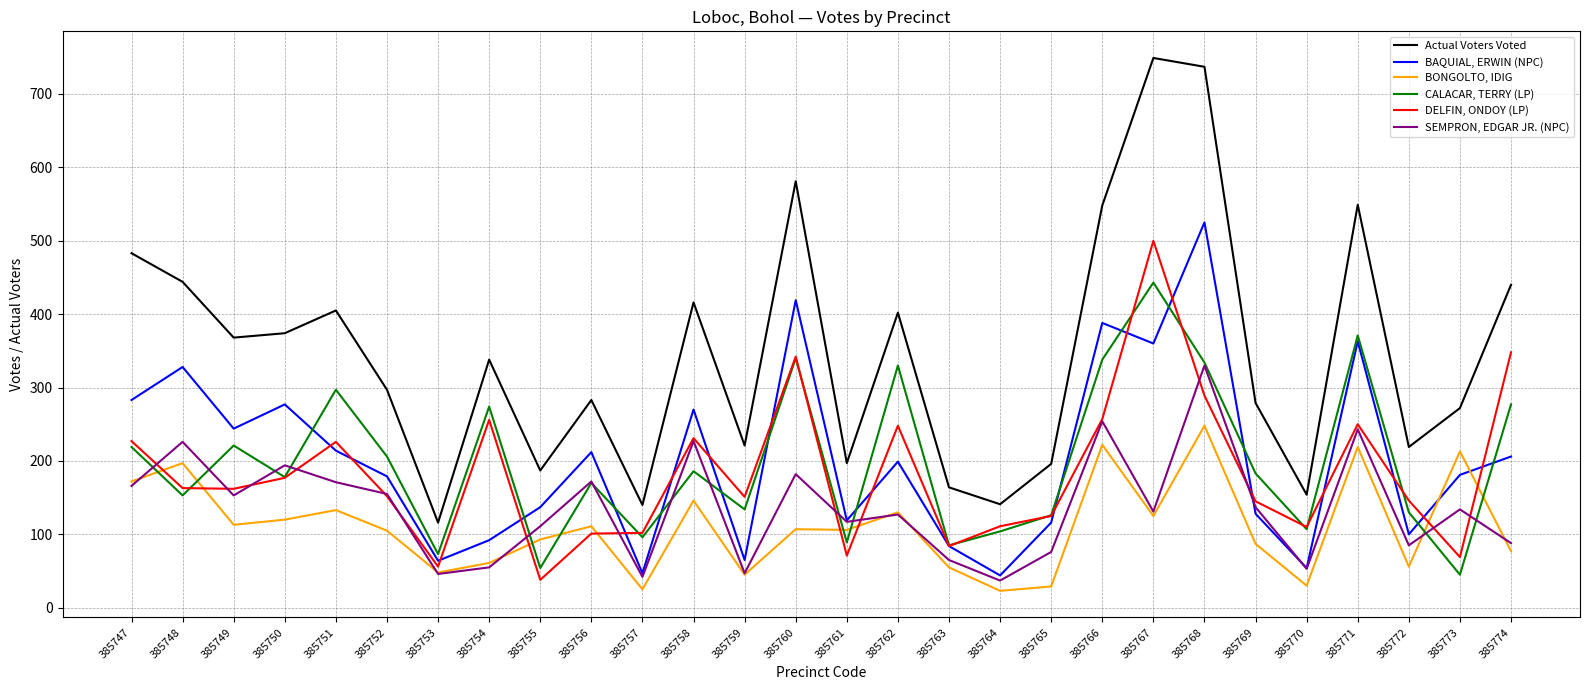

What is the sum of the DELFIN, ONDOY (LP) values at 385748 and 385749?

325